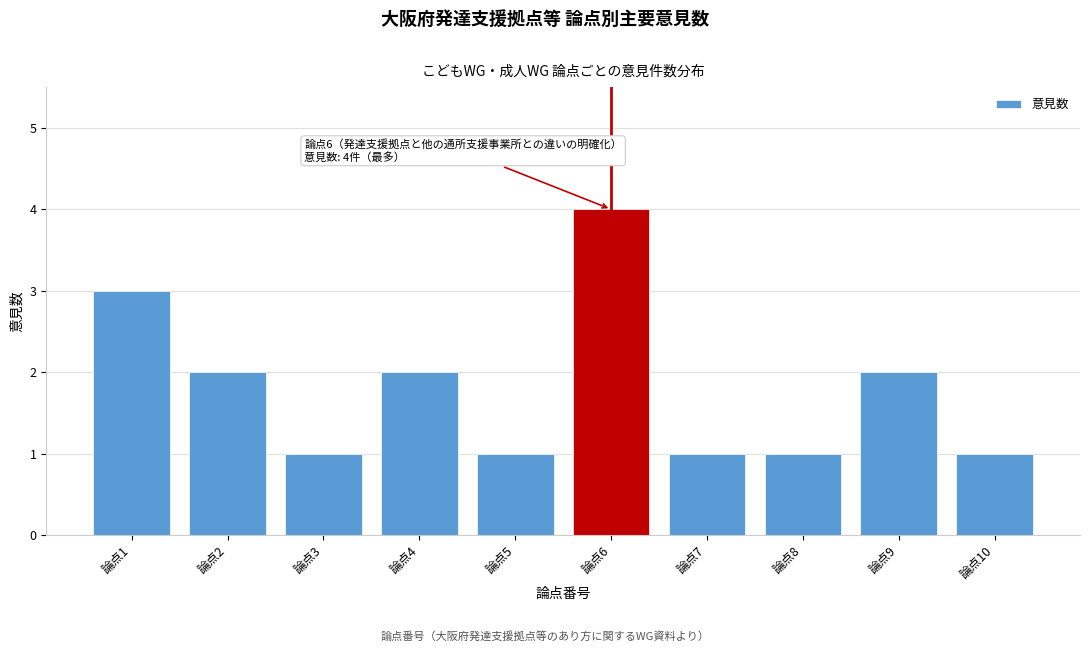

Reading left to right, extract all data points from this chart.

3	2	1	2	1	4	1	1	2	1